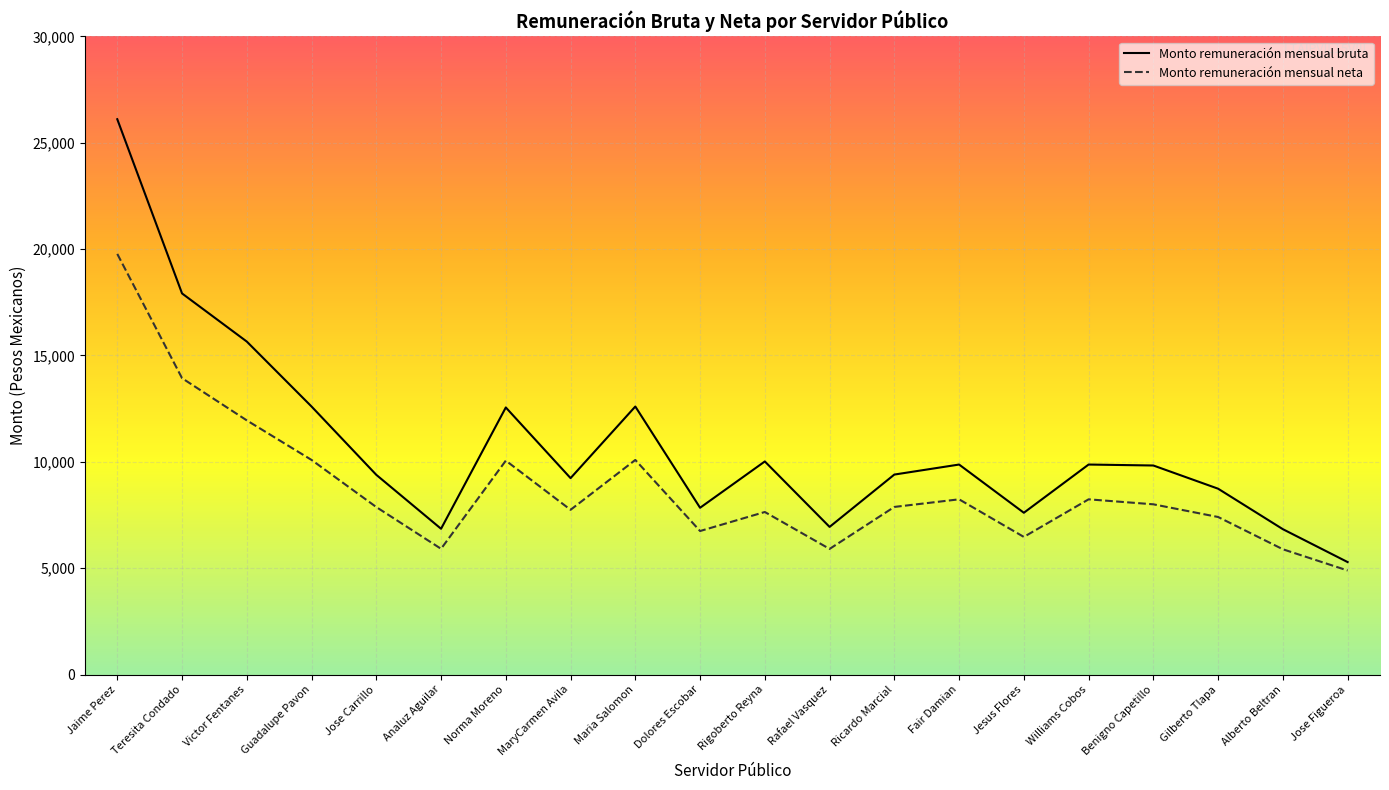

At which category does Monto remuneración mensual bruta reach its first local peak?

Norma Moreno